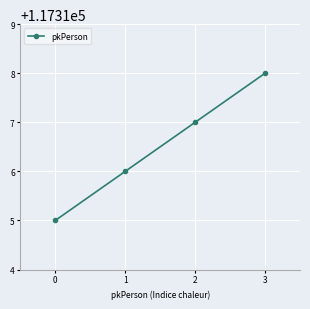

List the labels in order of value, largest first.

3, 2, 1, 0